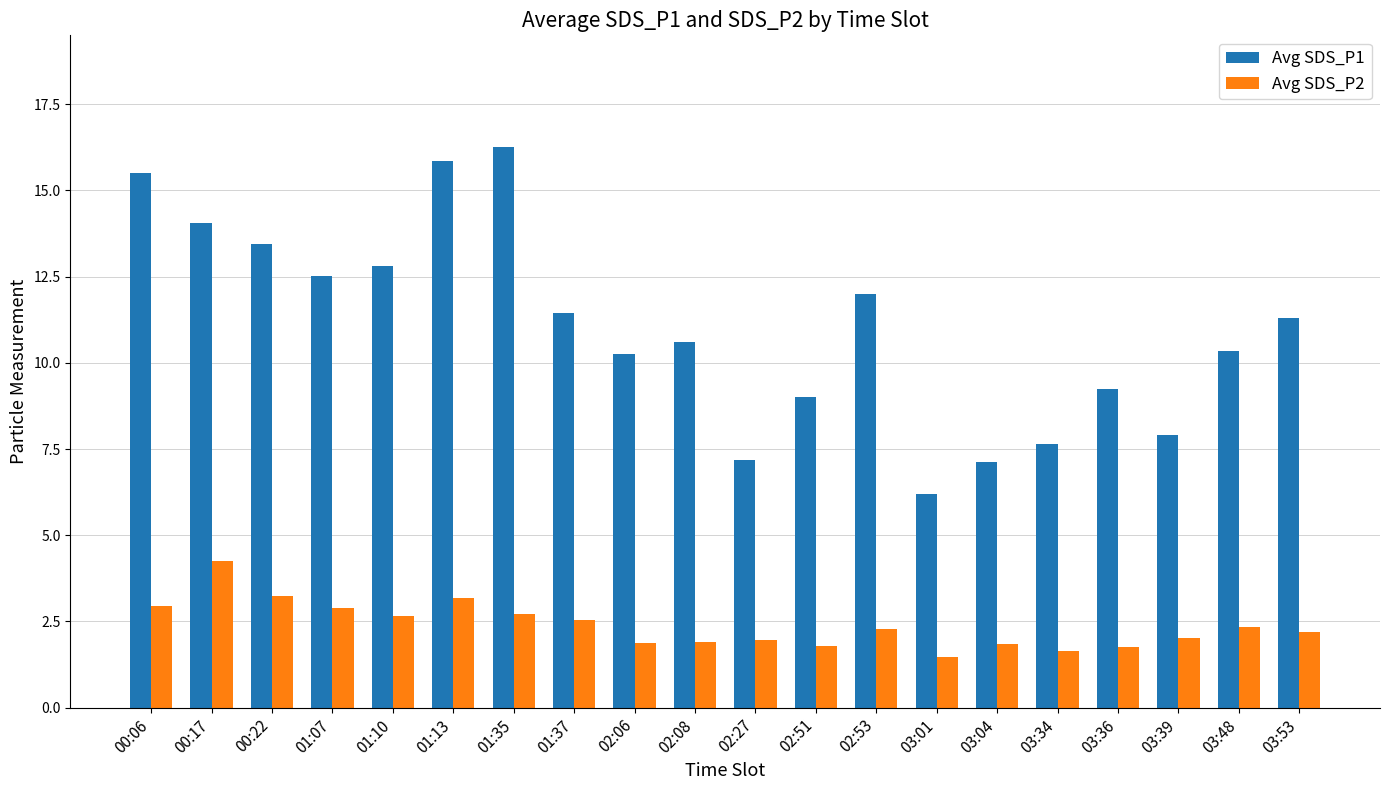

What is the total value across all series at 00:22?

16.7